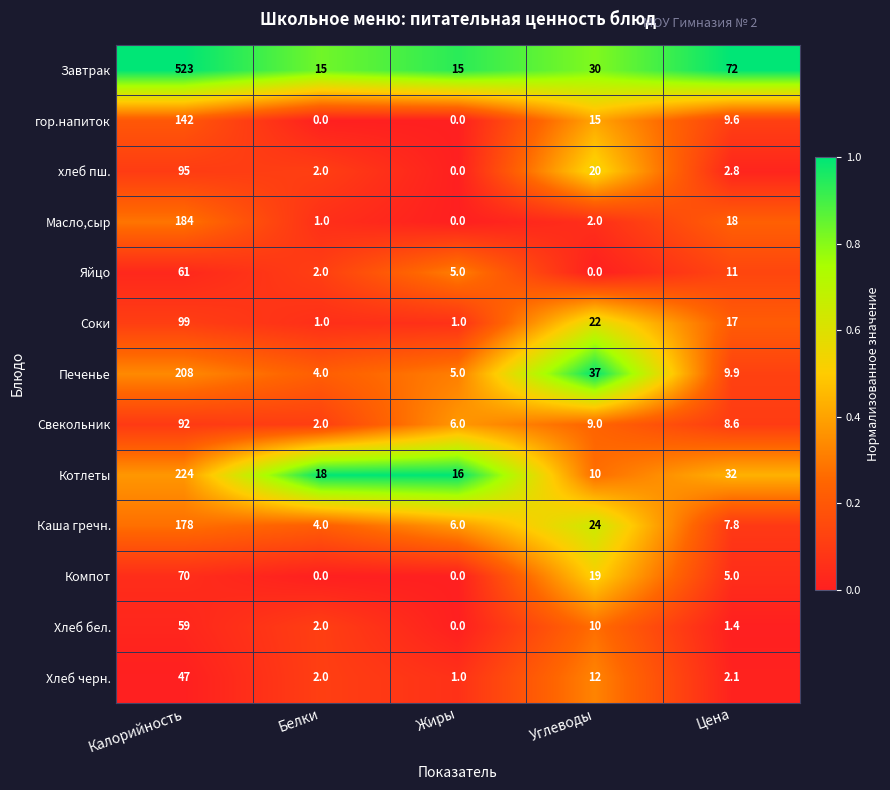

What is the sum of all гор.напиток values?

166.6